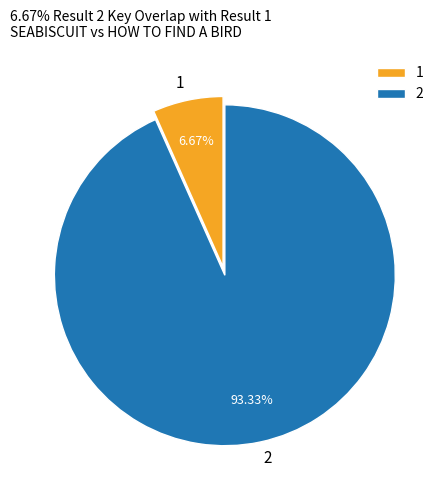

Does 2 account for over 50% of the chart?

Yes